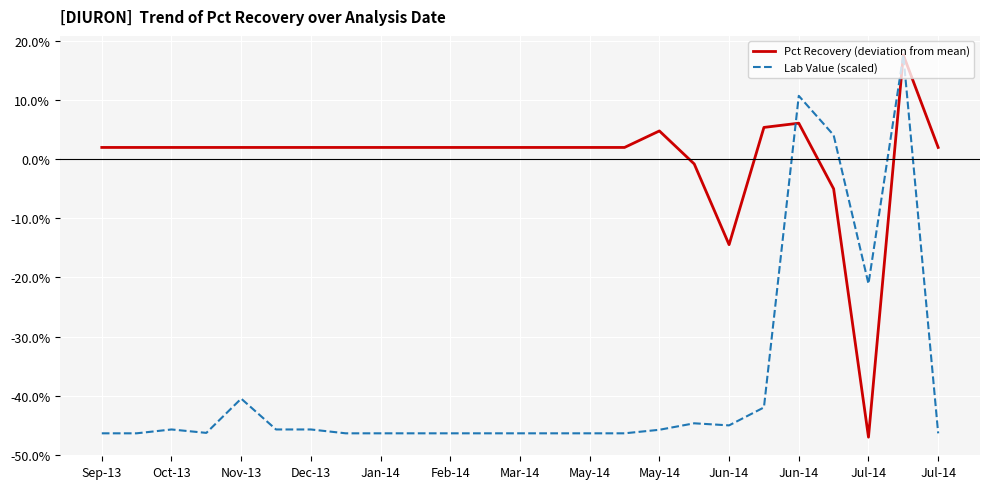

Is this an area chart (filled region under the line)?

No